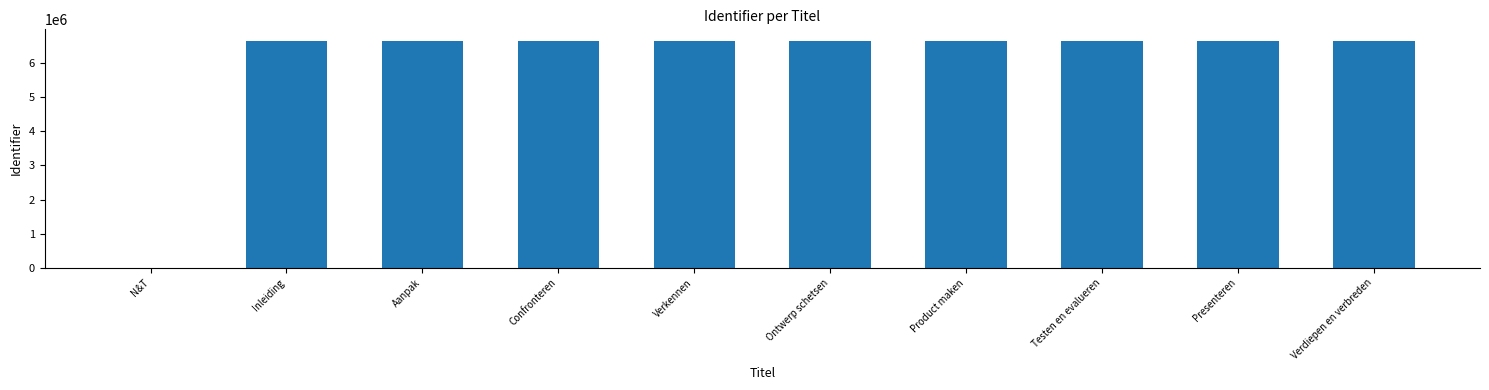

What is the greatest value displayed?

6654618